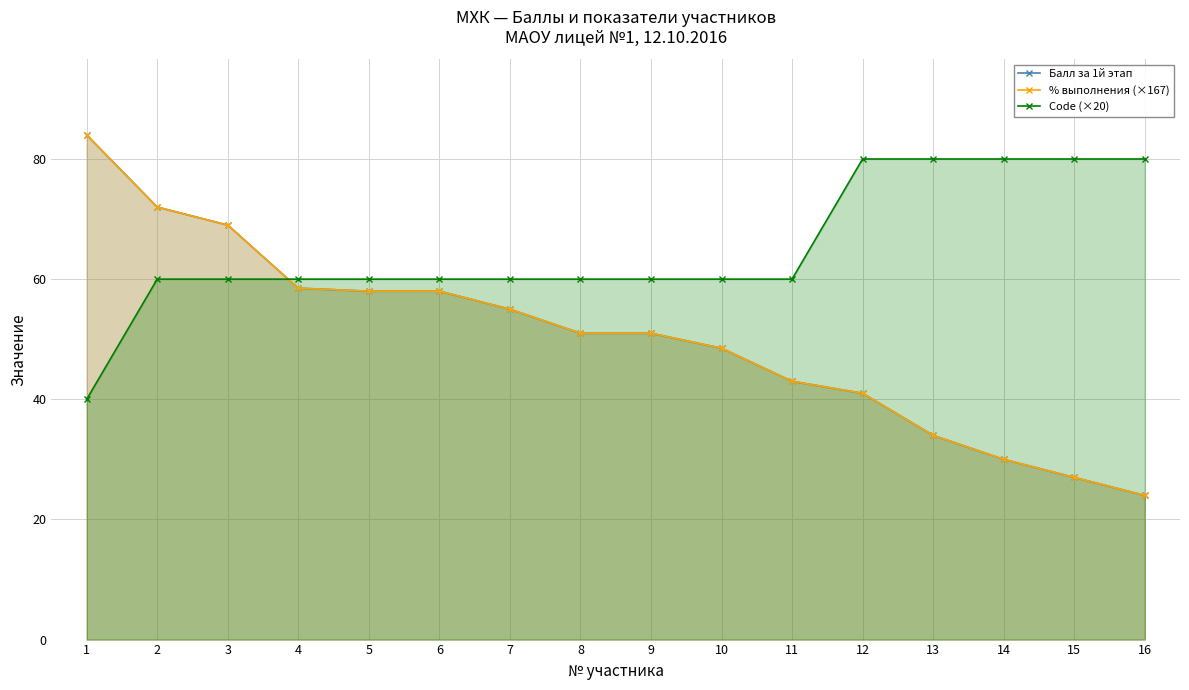

Between 9 and 11, which series saw the biggest shift?

% выполнения (×167)